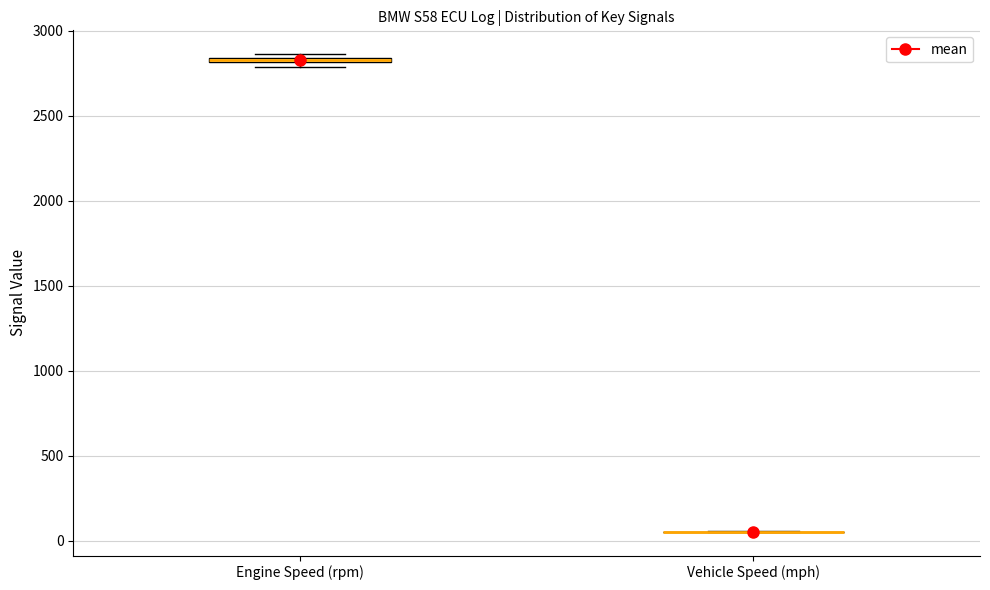

Where is the upper edge of the box for Engine Speed (rpm) on the y-axis? The values are not printed on the chart, so give them approximately, as read against the axis.

2850